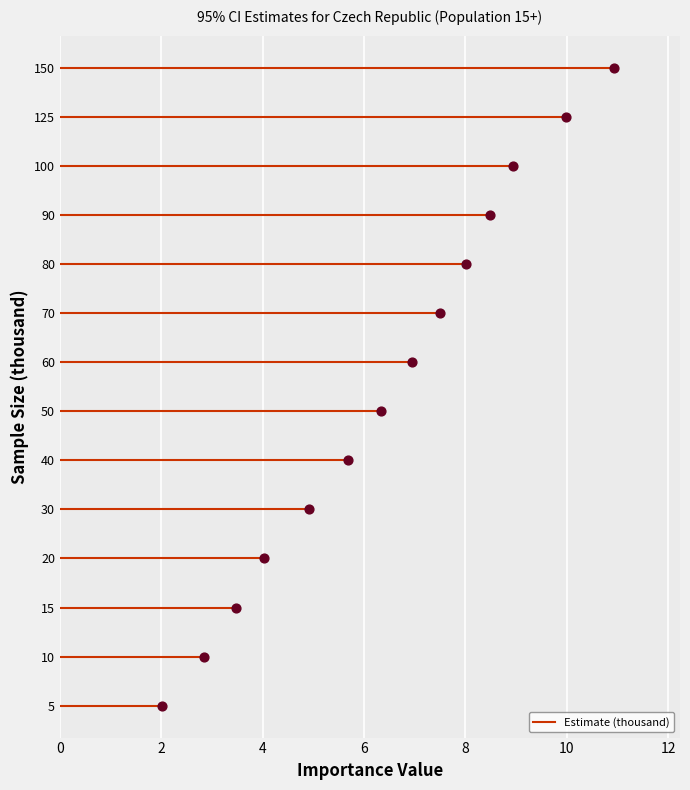

Between 5 and 40, which is larger?

40